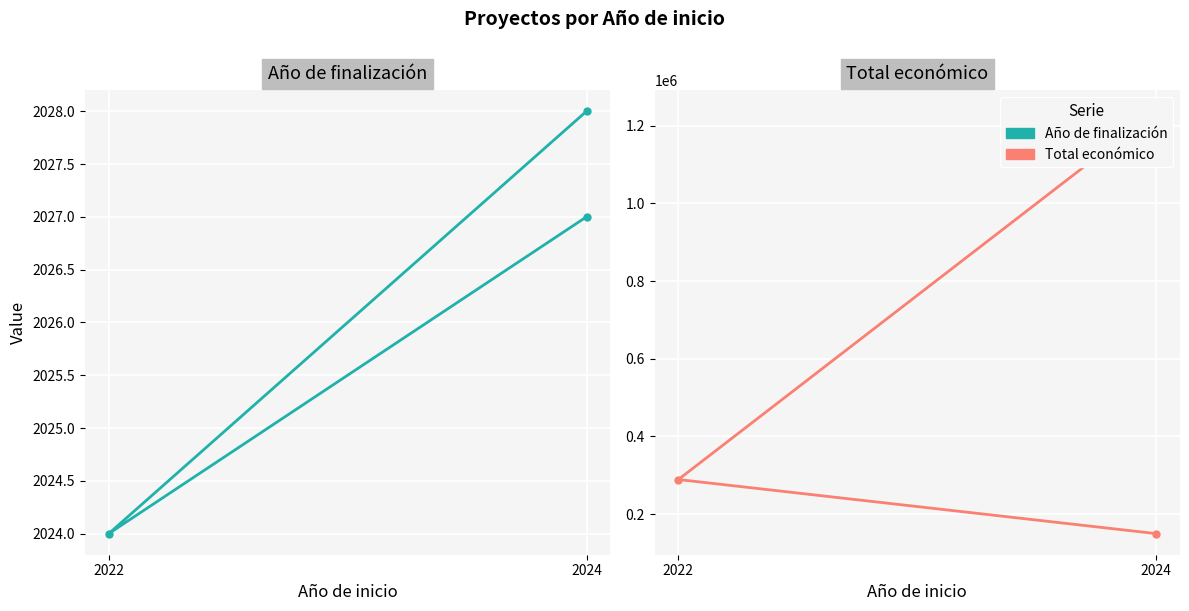

What is the minimum value shown in the chart?

2024